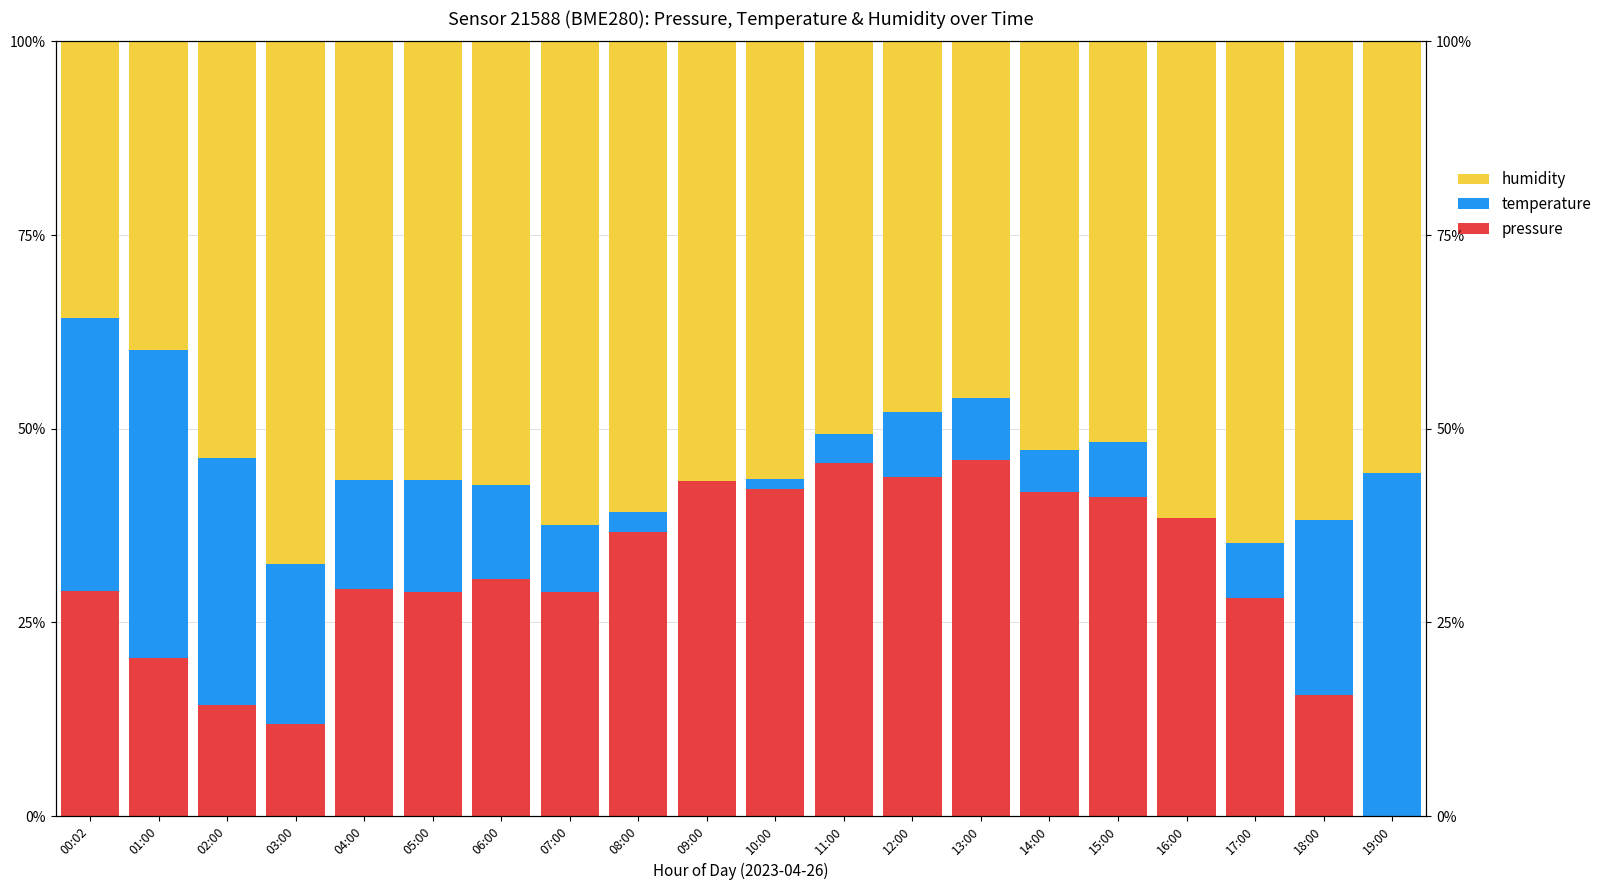

Count the pressure values in the range 0 to 1.

20